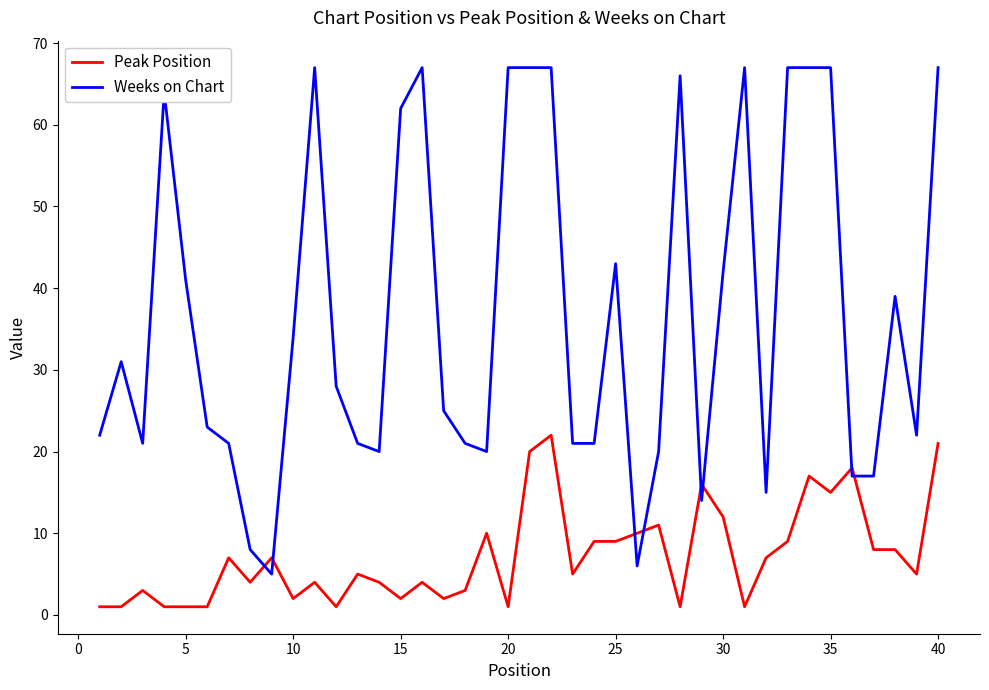

Rank the series by their average value, from lowest to highest.

Peak Position, Weeks on Chart